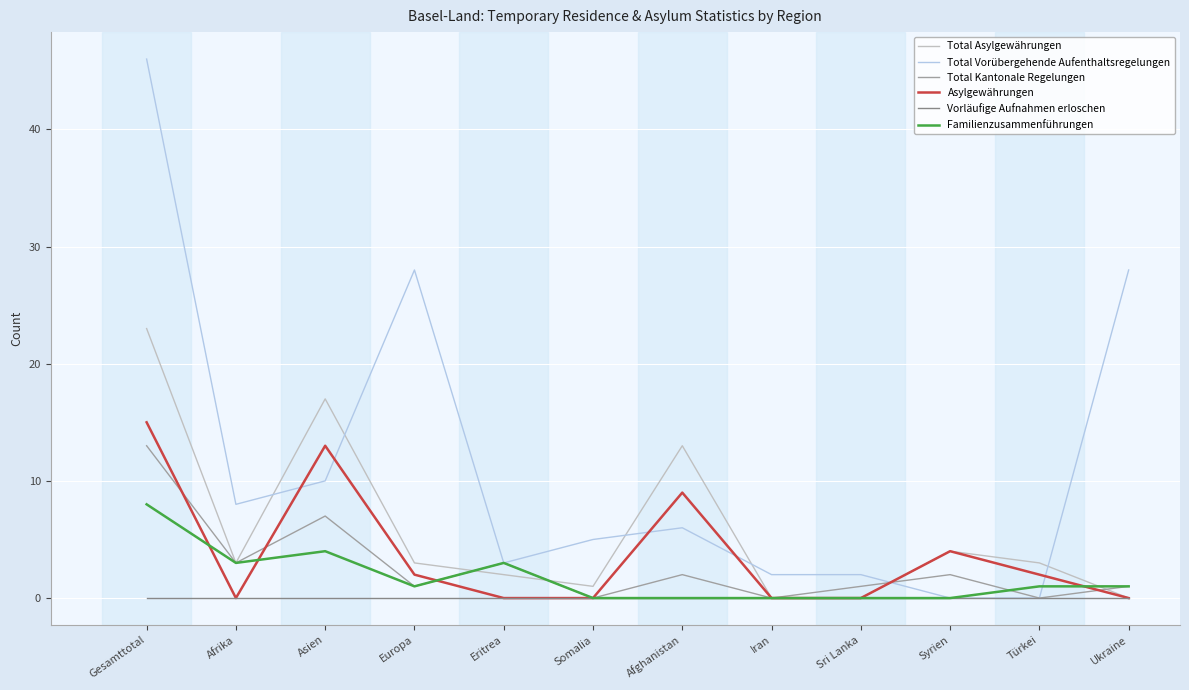

Does the chart have visible grid lines?

Yes